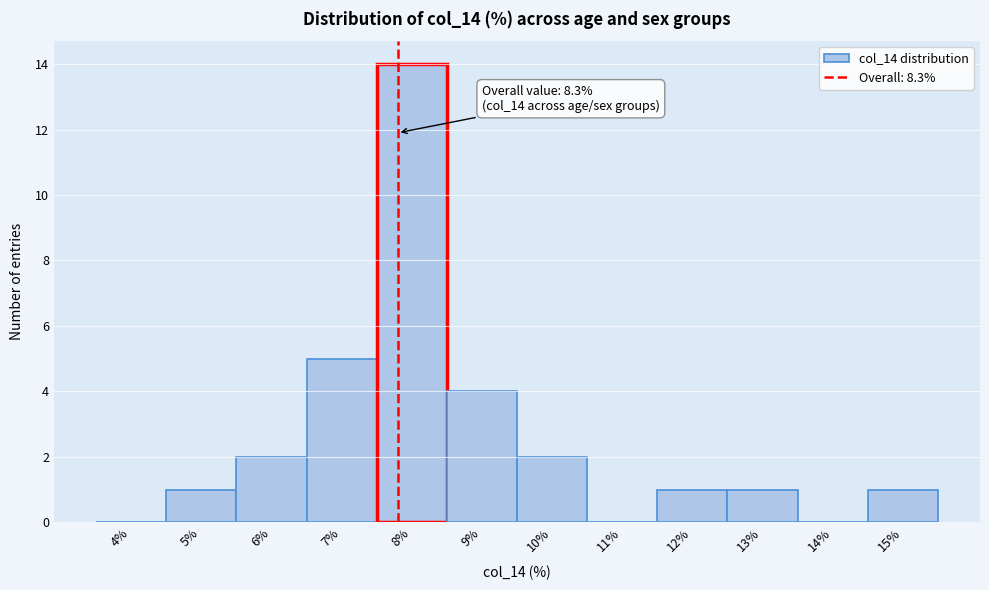

Reading left to right, list all the values displayed in this chart.

4%=0	5%=1	6%=2	7%=5	8%=14	9%=4	10%=2	11%=0	12%=1	13%=1	14%=0	15%=1